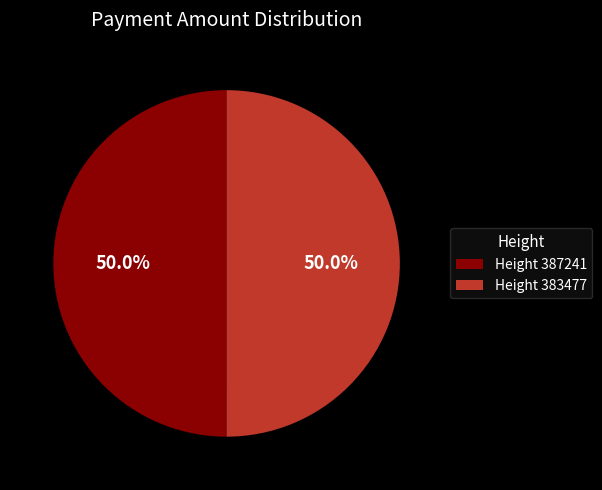

What percentage is NOT represented by Height 387241?

50.0%